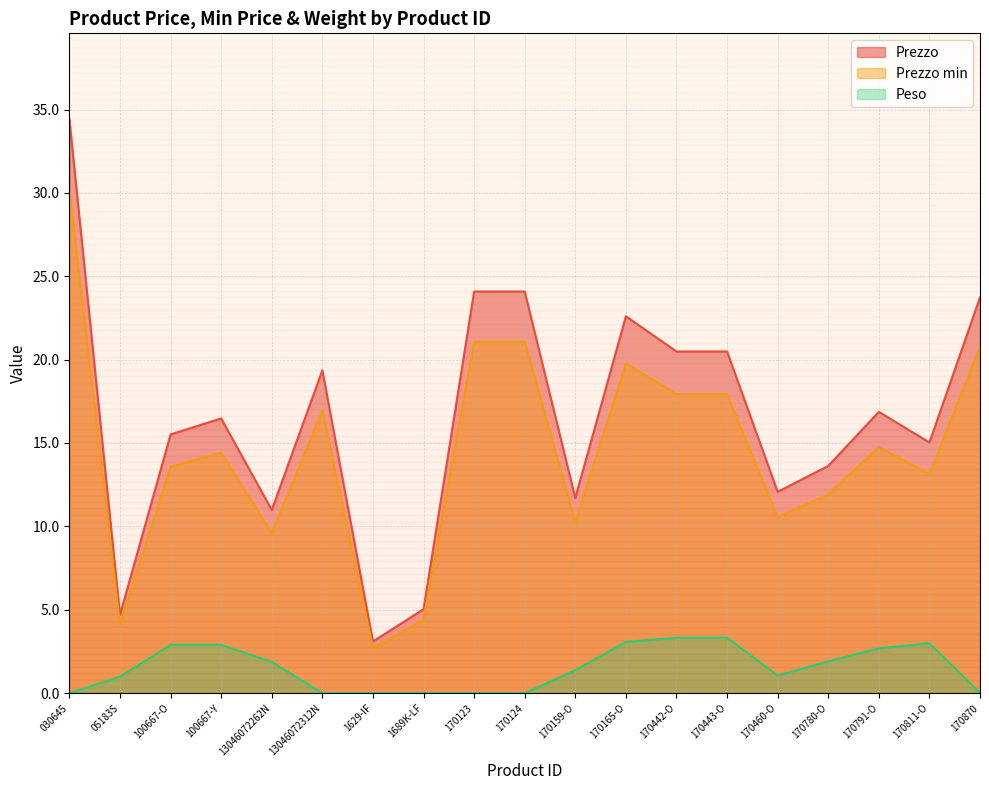

At which category is the sum across all series the highest?

030645